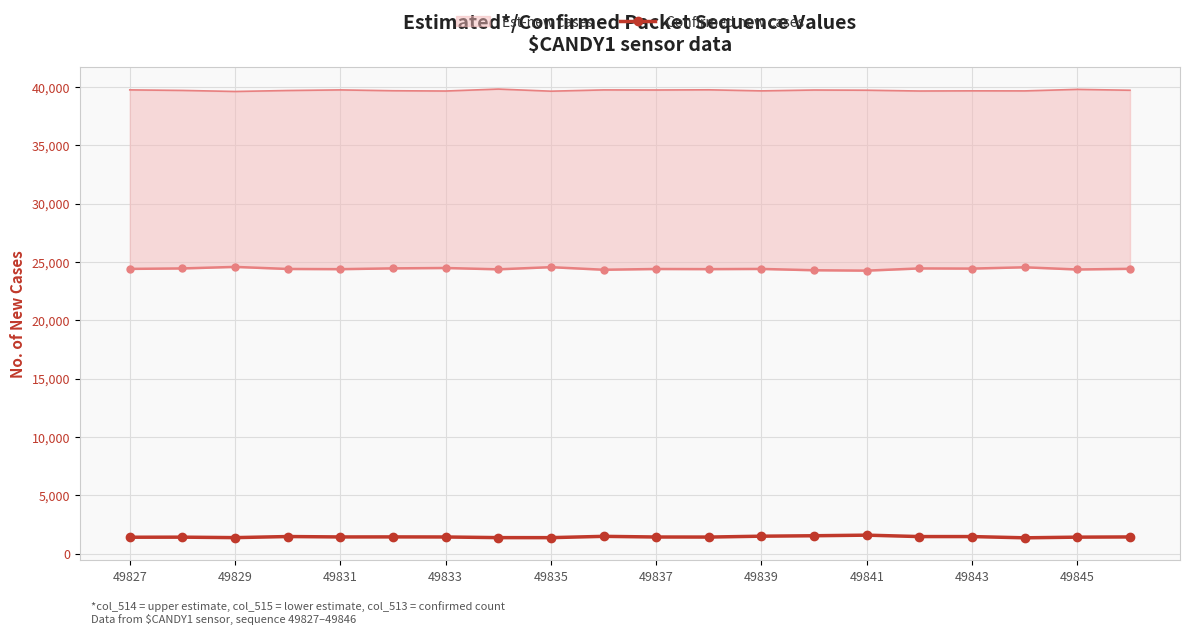

True or false: Confirmed new cases has more than 2 points higher than both neighbors.

True